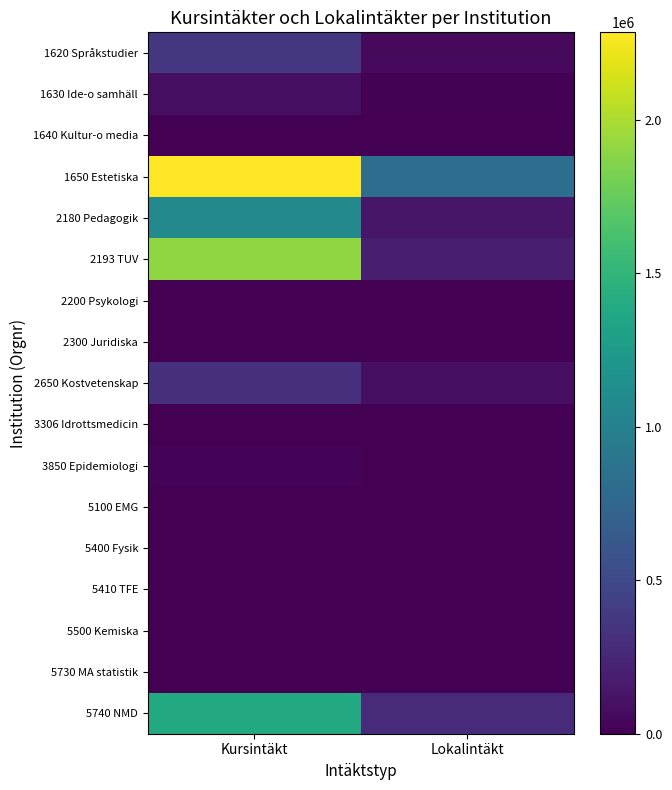

Which series changed the most between Kursintäkt and Lokalintäkt?

2193 TUV